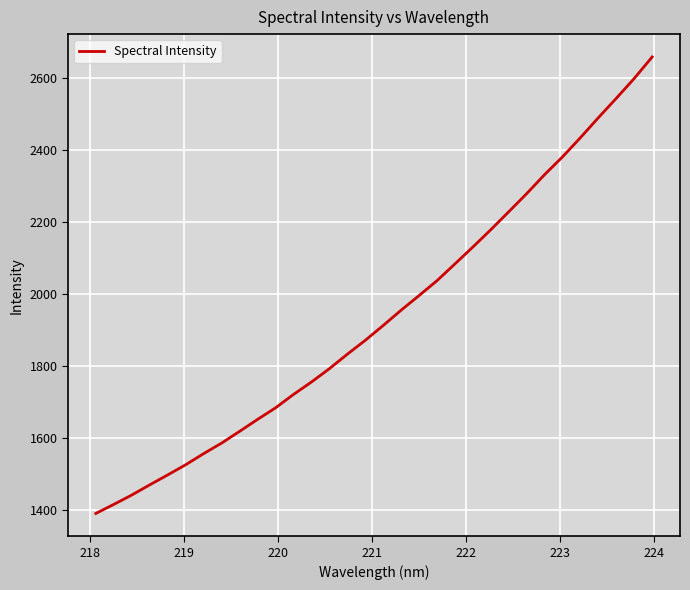

What is the smallest value displayed?

1390.2